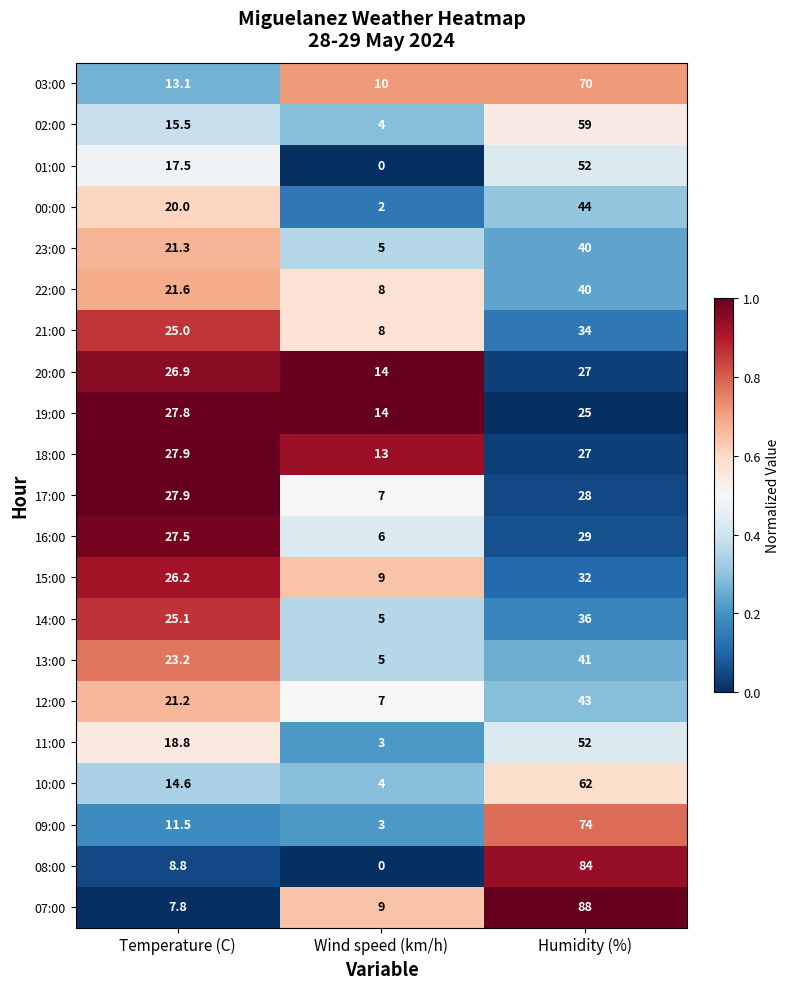

List the labels in order of 07:00 value, smallest first.

Temperature (C), Wind speed (km/h), Humidity (%)